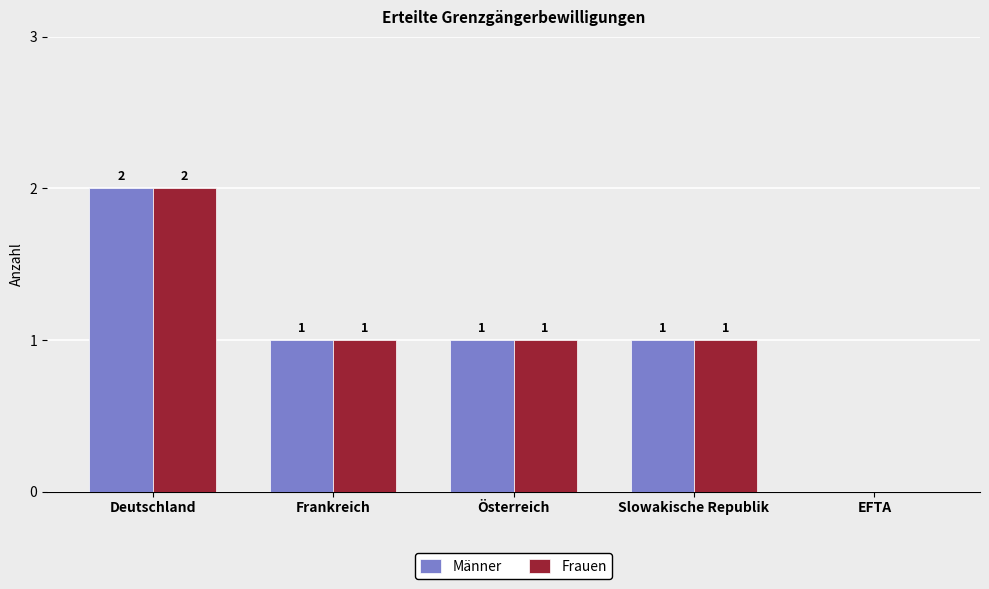

Which label corresponds to the largest value in the chart?

Deutschland